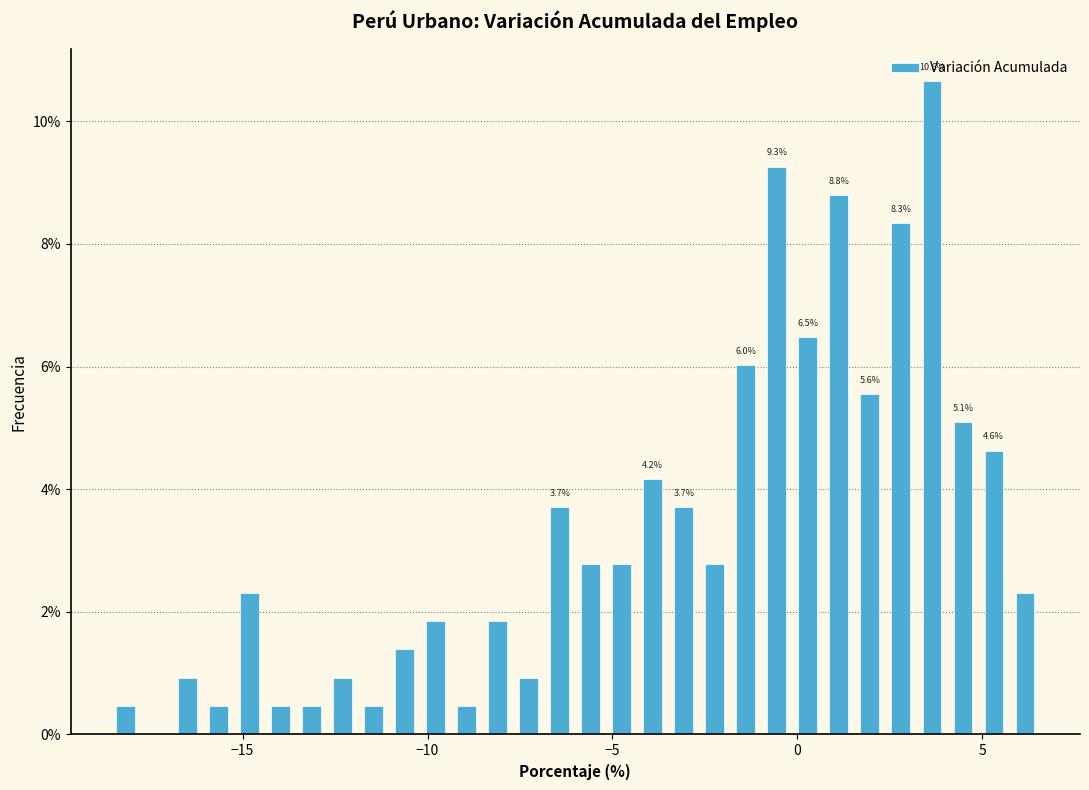

Read against the x-axis, roughly where is the centre of the tallest bar?

3.5